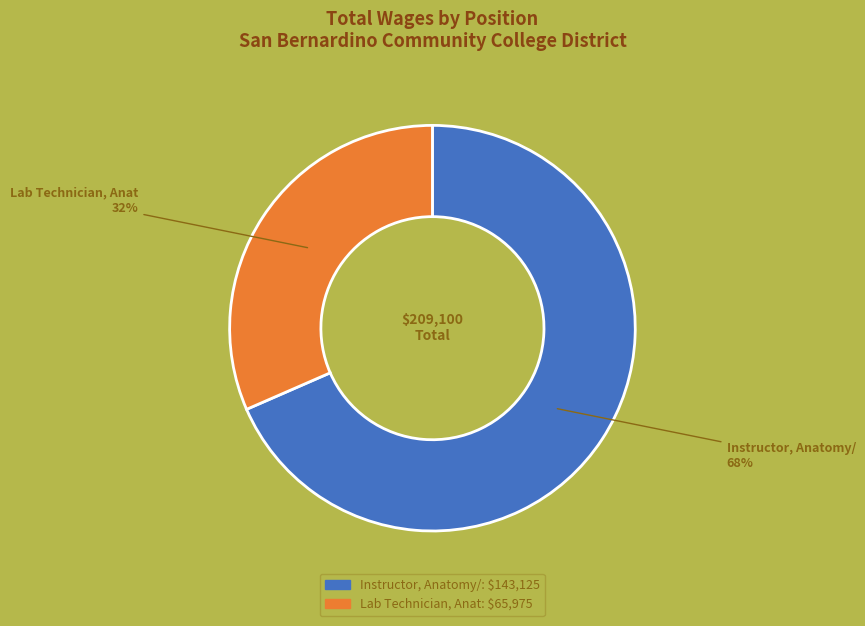

To the nearest percent, what portion does Instructor, Anatomy/ represent?

68%